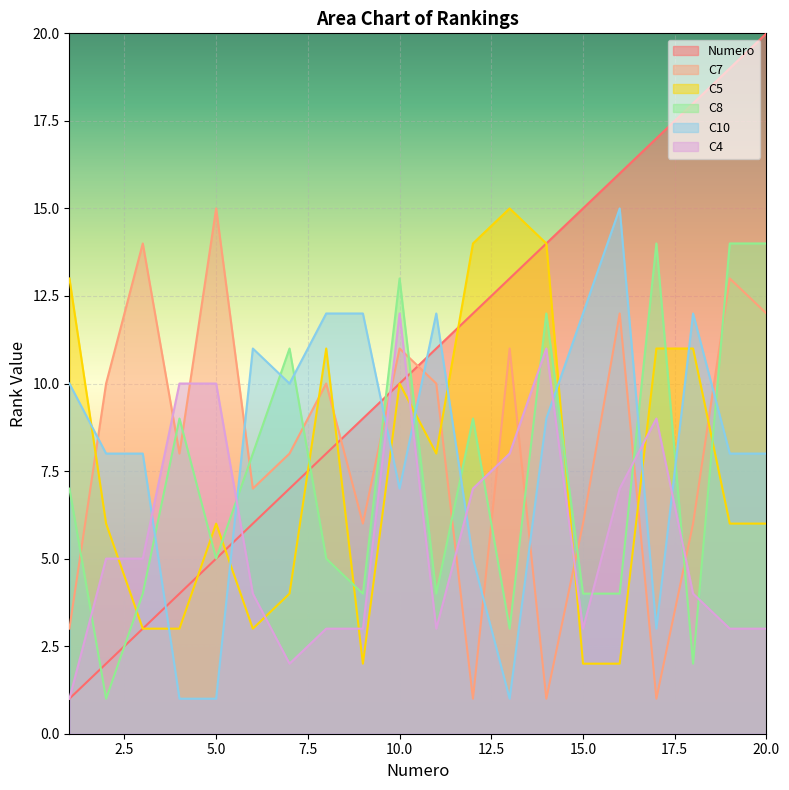

Is the value of C5 at 18 greater than the value of C4 at 5?

Yes